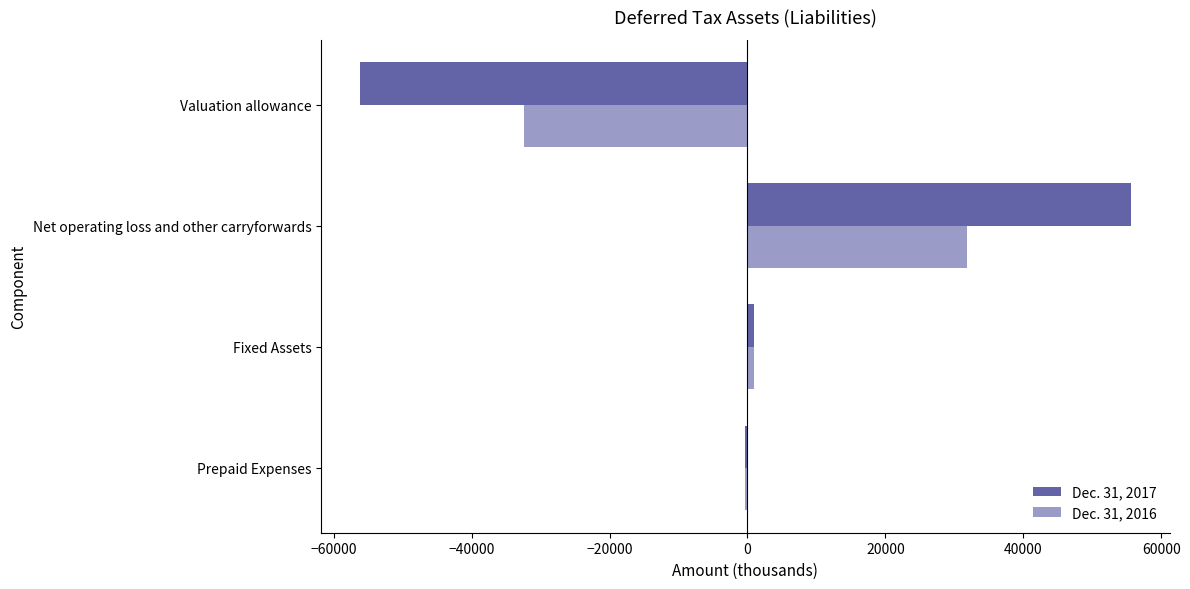

Is it true that Dec. 31, 2016 equals 41844 at Net operating loss and other carryforwards?

False